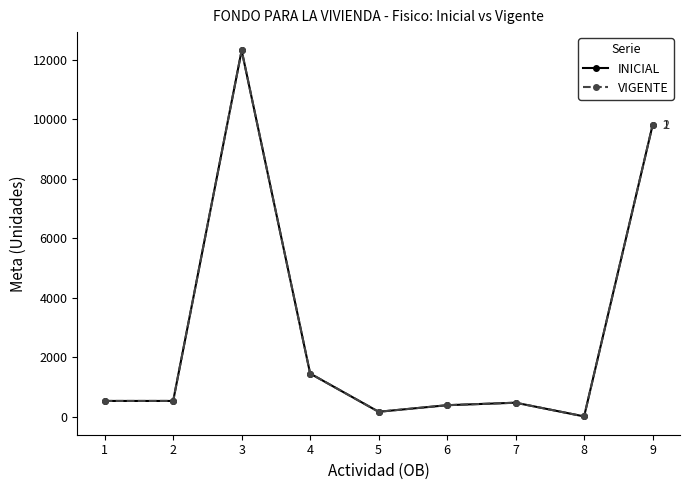

Is the value of VIGENTE at 5 greater than the value of INICIAL at 2?

No